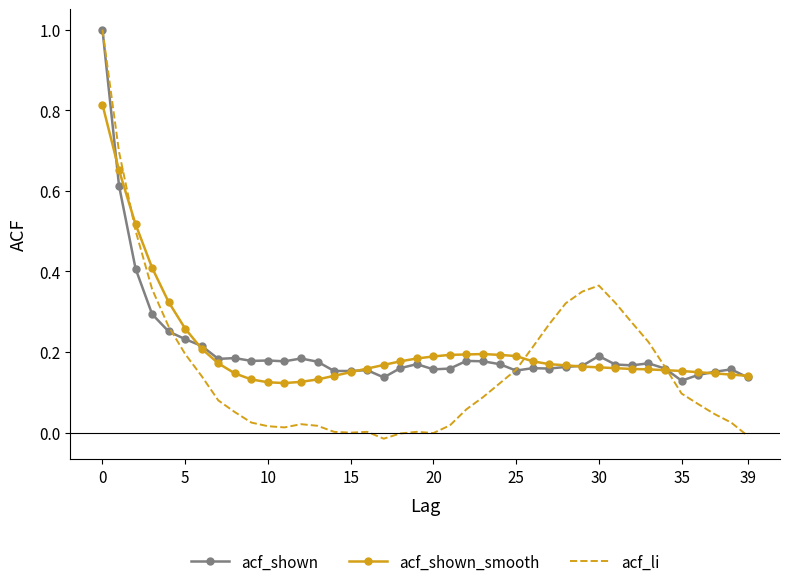

Which series has the largest range (max minus min)?

acf_li